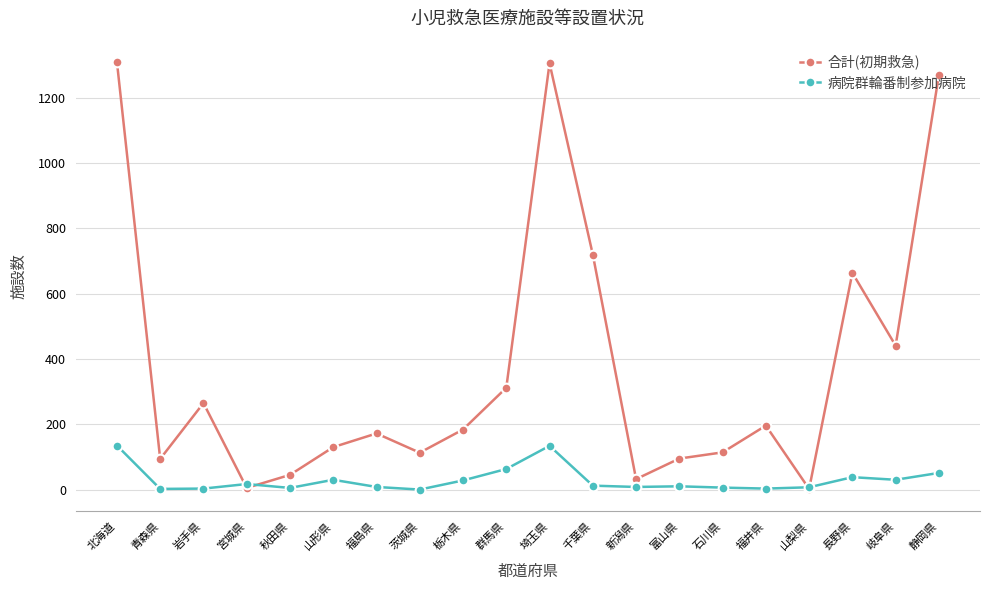

What is the spread (max minus min) of values at 北海道?

1175